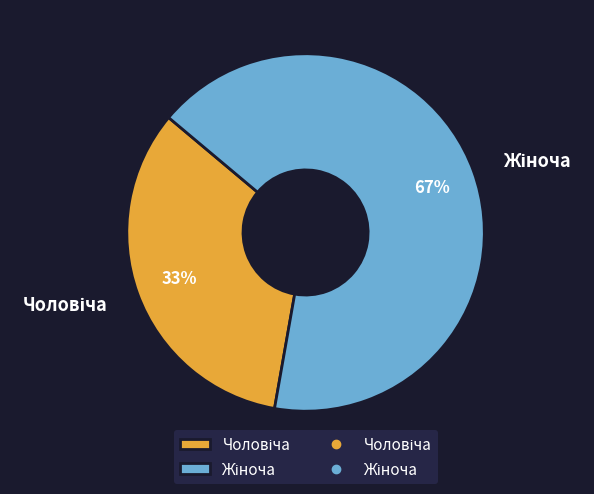

Is there any slice that represents more than half of the pie?

Yes